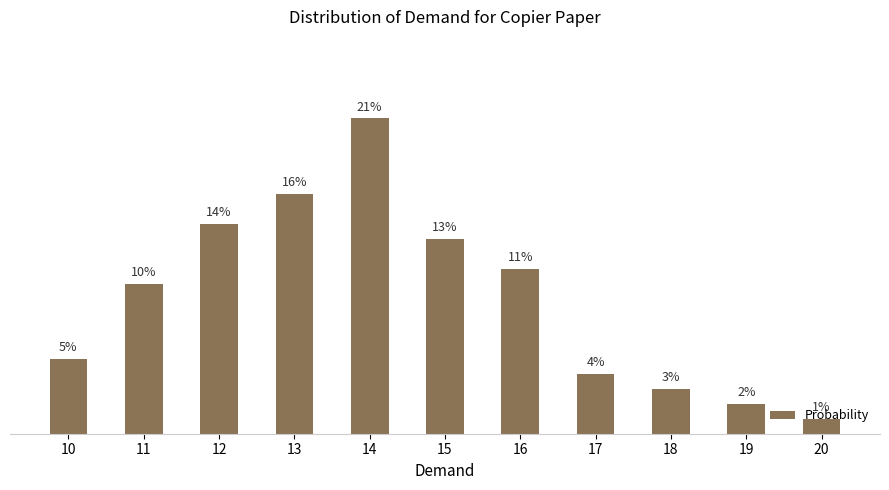

Are the bars horizontal?

No